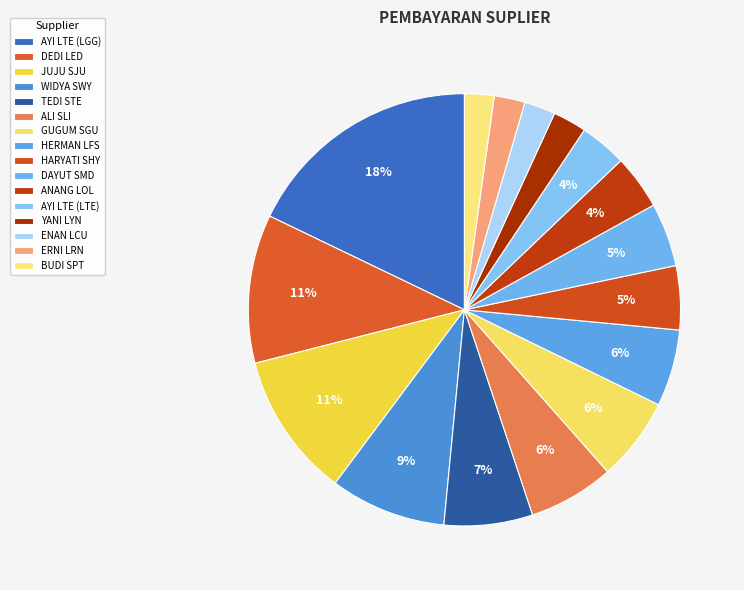

To the nearest percent, what is the difference between the ERNI LRN and WIDYA SWY slice percentages?

6%